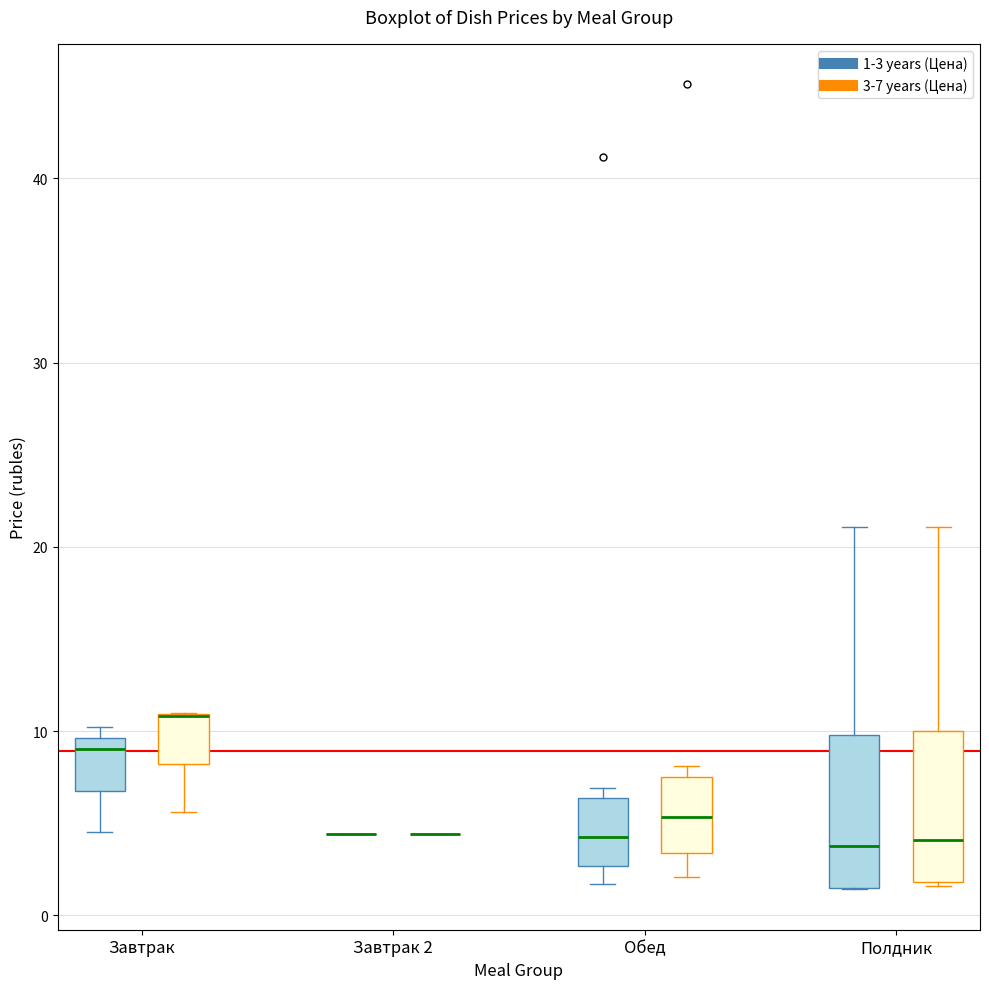

Reading left to right, read every box against the y-axis: the position of its median line, the range the box covers, and the ends of its whiskers. The values are not printed on the chart, so give them approximately, as read against the axis.

Завтрак (1-3 years (Цена)): median 9, box 7 to 10, whiskers 5 to 10 (just above the box's upper edge)
Завтрак (3-7 years (Цена)): median 11 (drawn on the box's upper edge), box 8 to 11, whiskers 6 to 11
Завтрак 2 (1-3 years (Цена)): box collapsed to a line at 4, whiskers 4 to 4
Завтрак 2 (3-7 years (Цена)): box collapsed to a line at 4, whiskers 4 to 4
Обед (1-3 years (Цена)): median 4, box 3 to 6, whiskers 2 to 7
Обед (3-7 years (Цена)): median 5, box 3 to 8, whiskers 2 to 8 (just above the box's upper edge)
Полдник (1-3 years (Цена)): median 4, box 1 to 10, whiskers 1 to 21
Полдник (3-7 years (Цена)): median 4, box 2 to 10, whiskers 2 to 21